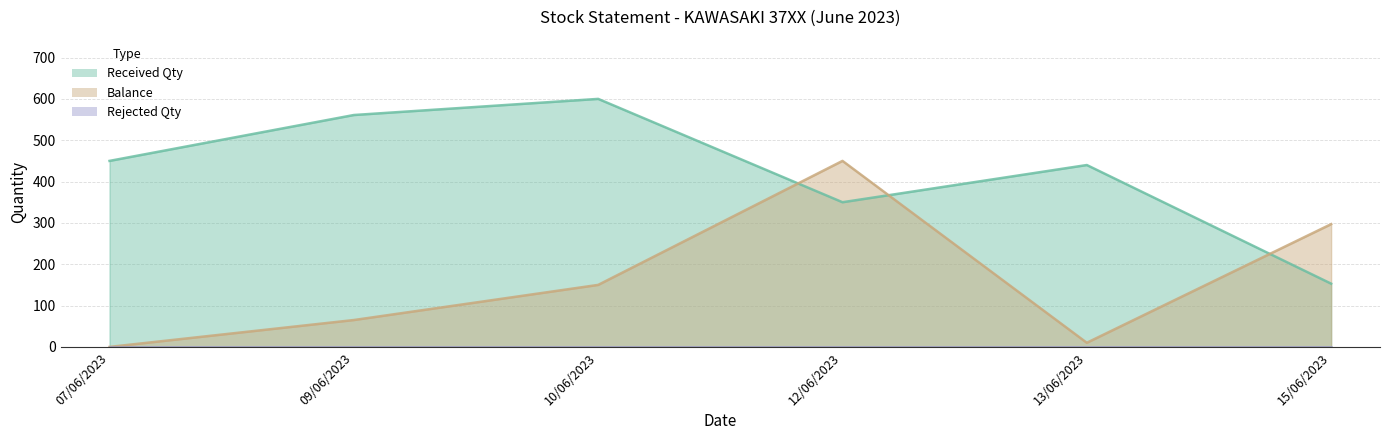

How many categories are shown in the chart?

6